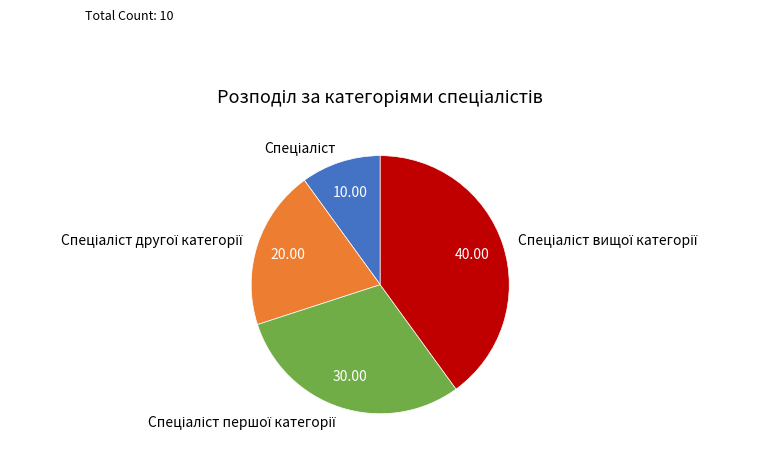

Is there a majority slice in this chart?

No